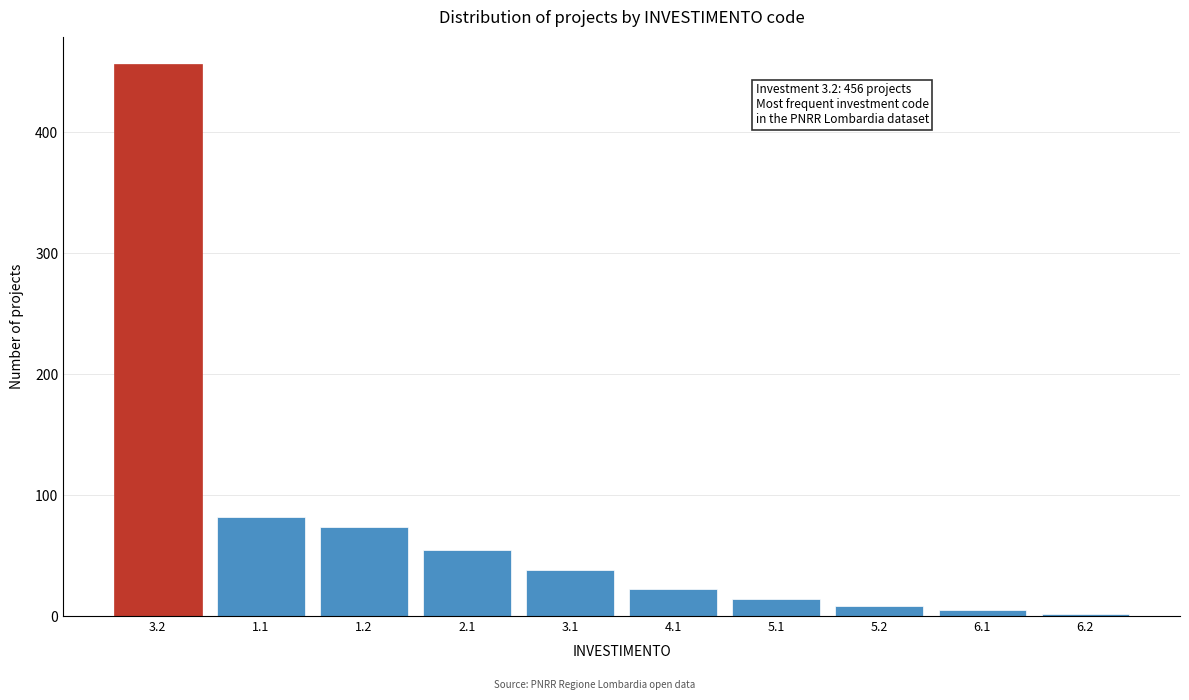

Reading right to left, extract all data points from this chart.

6.2=2	6.1=5	5.2=8	5.1=14	4.1=22	3.1=38	2.1=55	1.2=74	1.1=82	3.2=456